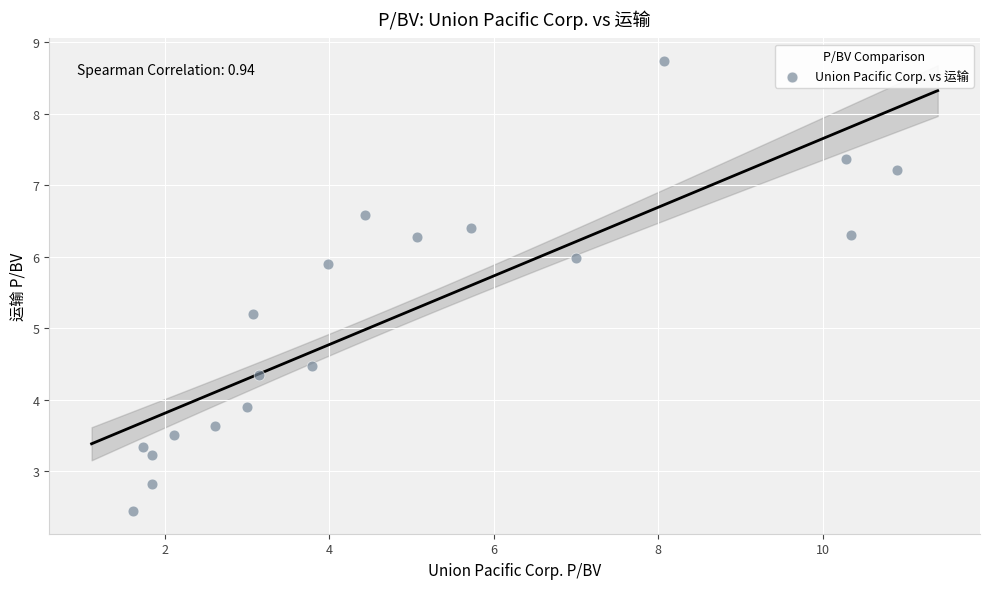

What is the range of Y values (max minus min)?

6.3